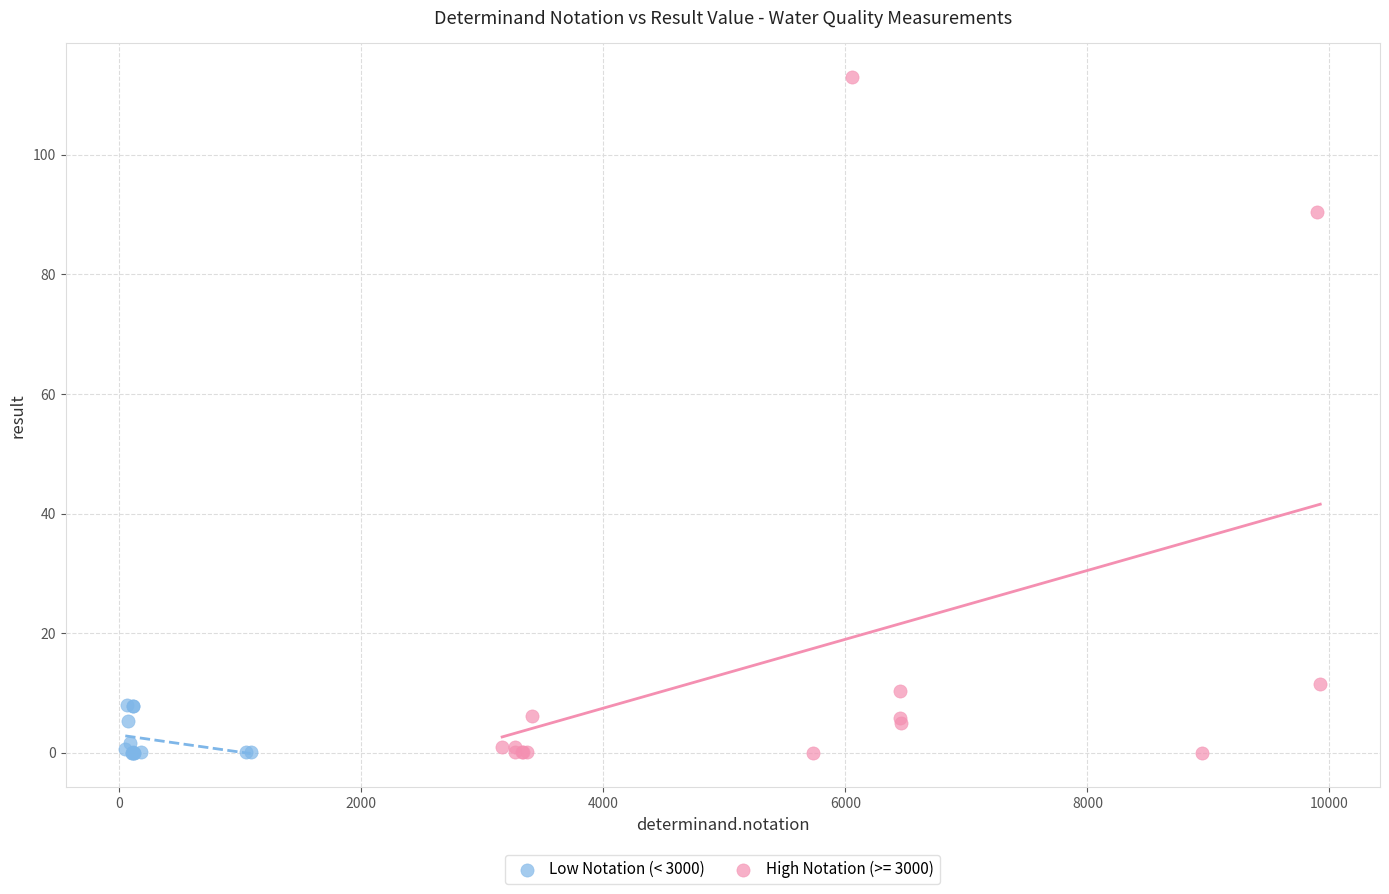

Which series reaches the maximum Y coordinate?

High Notation (>= 3000)